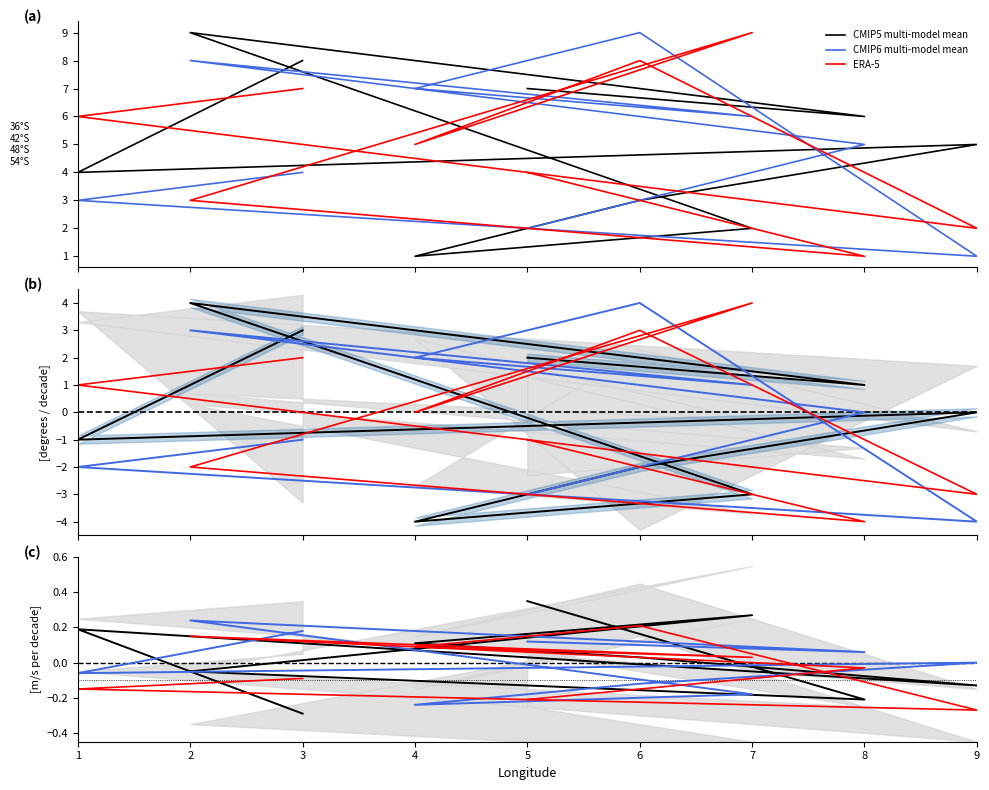

What is the lowest value of the CMIP5 multi-model mean series?

-0.3